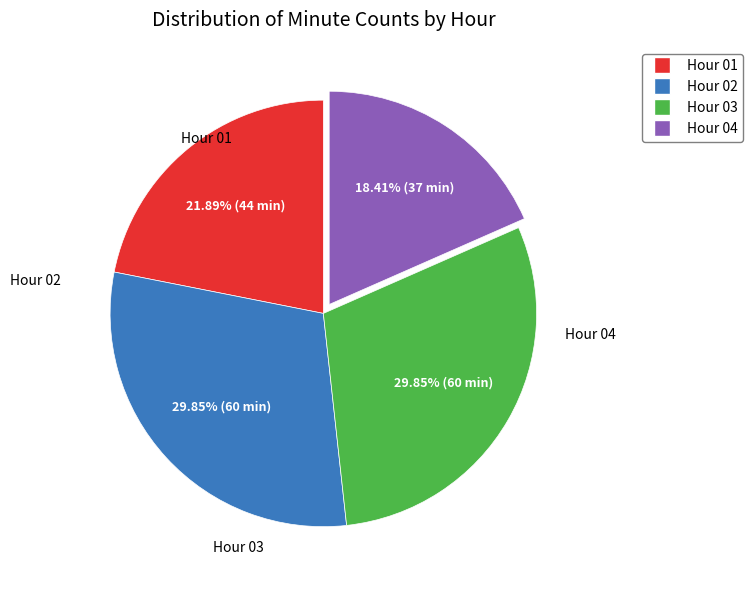

Does any single category account for the majority?

No